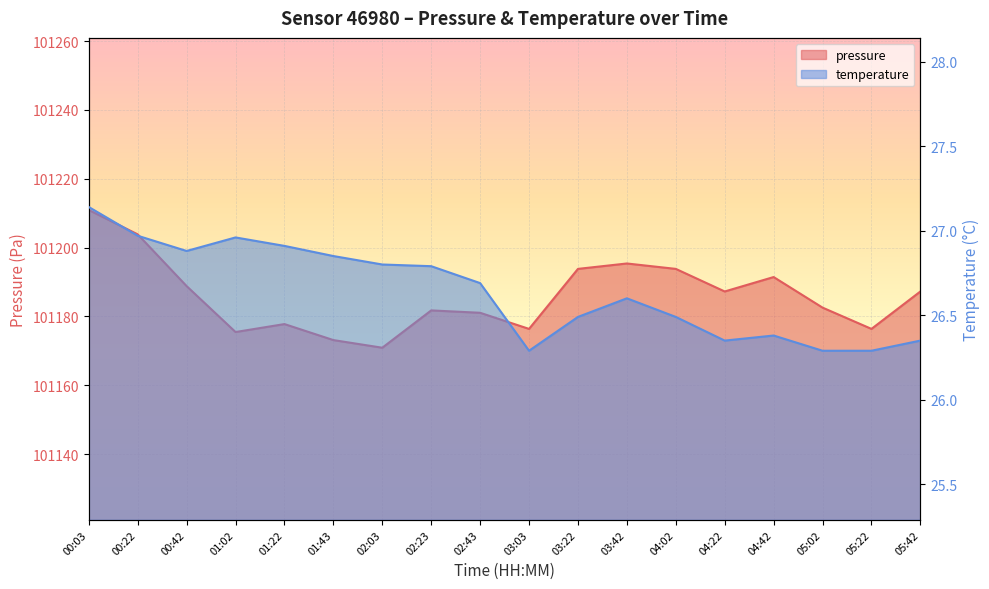

What is the sum of the pressure values at 04:02 and 00:42?

202382.6